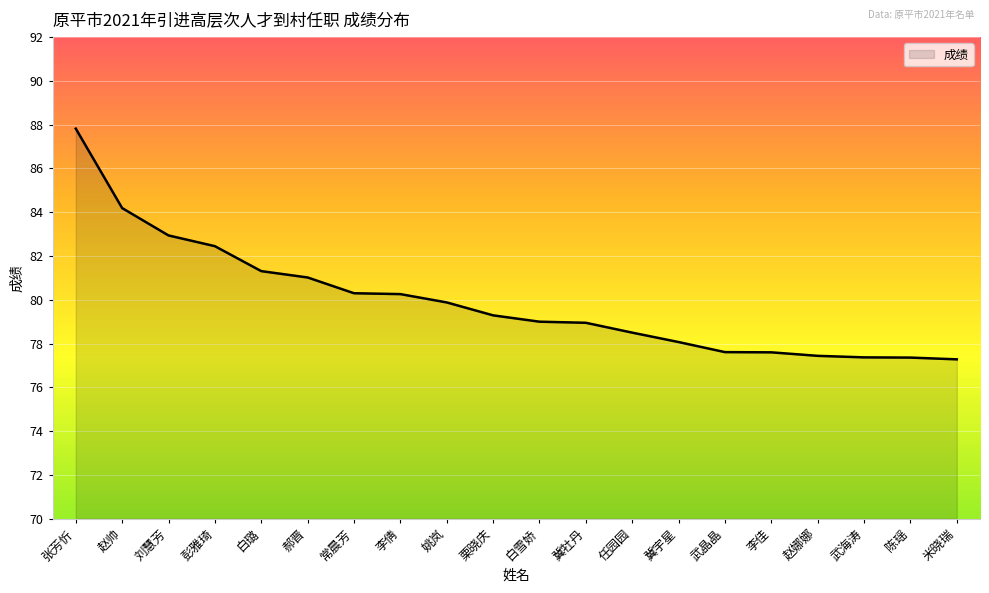

What is the smallest value displayed?

77.3